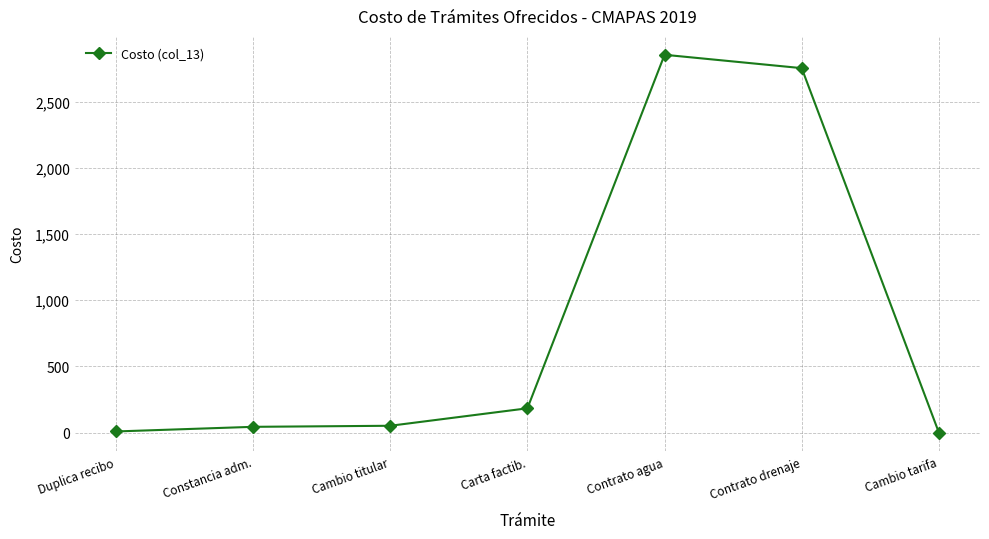

At which label is the value closest to 1427?

Carta factib.